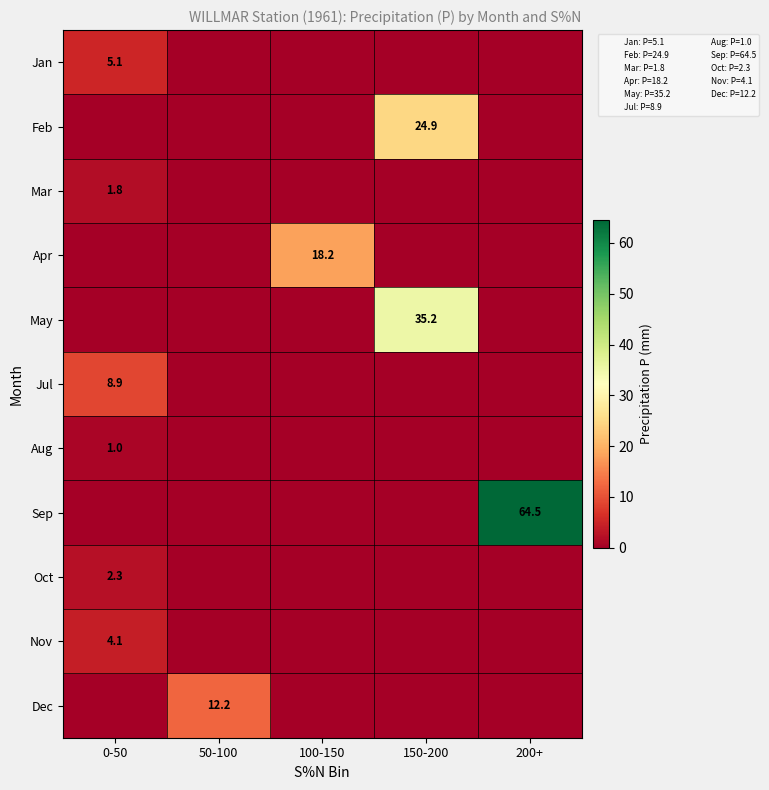

At how many categories does at least one series exceed 0?

5